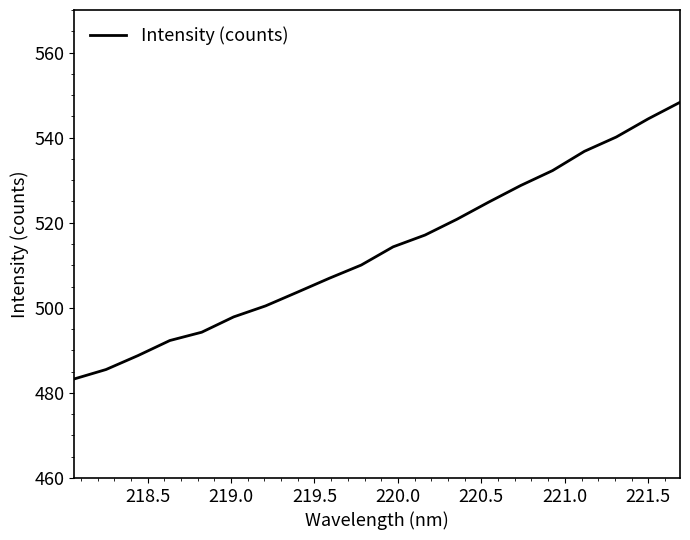

What is the greatest value displayed?

548.3